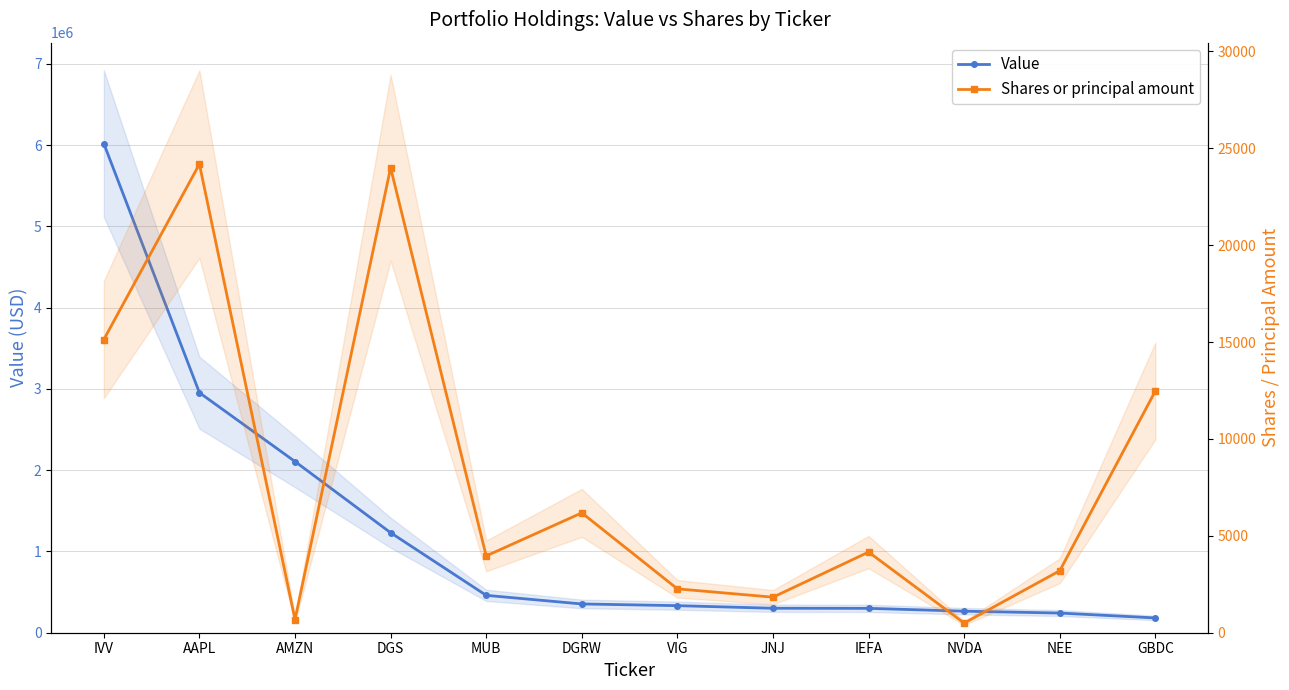

Which has a higher value, VIG or AMZN?

AMZN